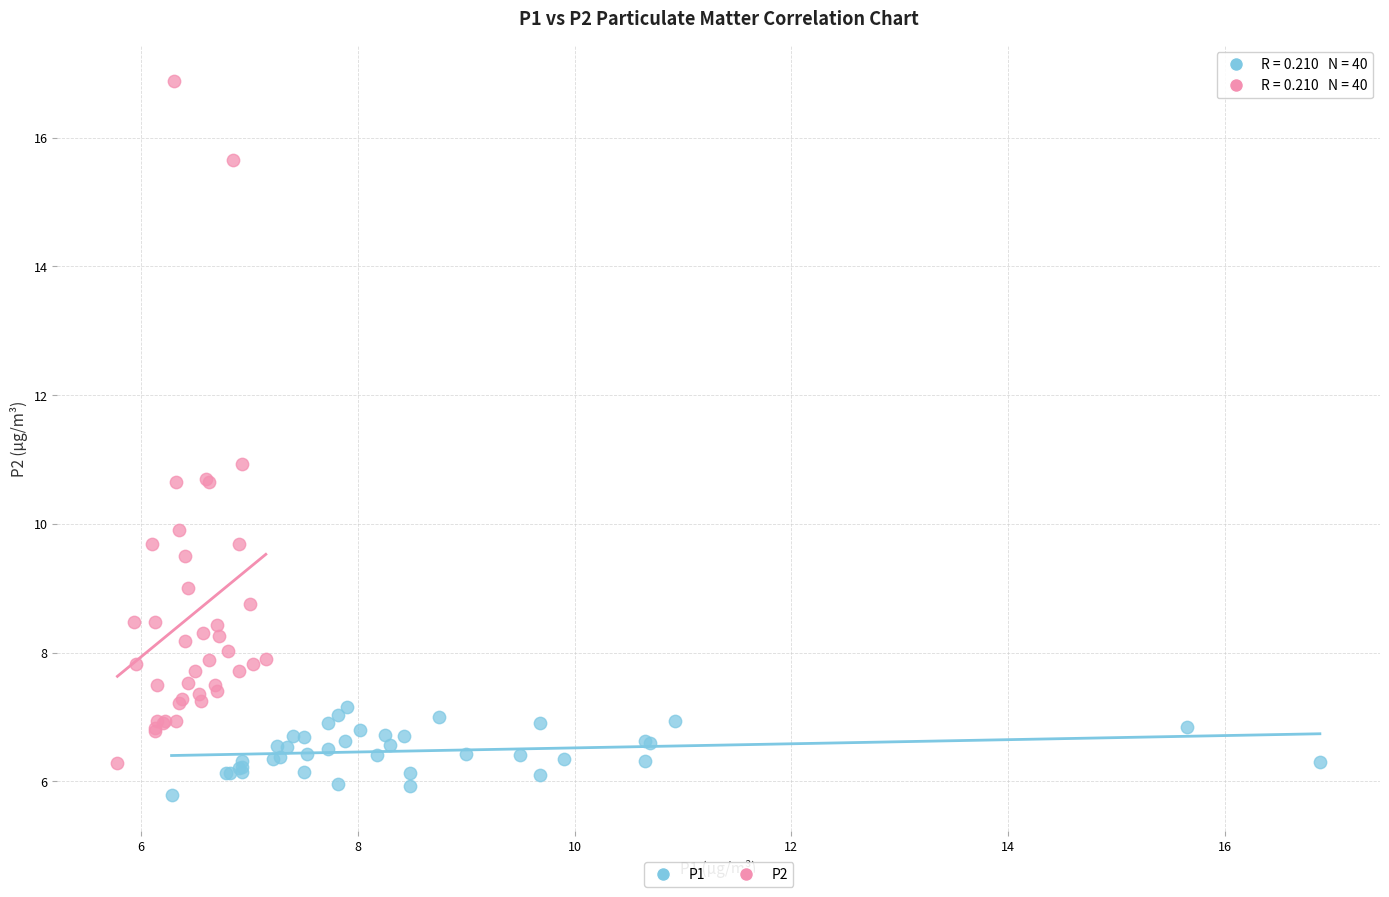

Which series contains the highest Y value?

P2